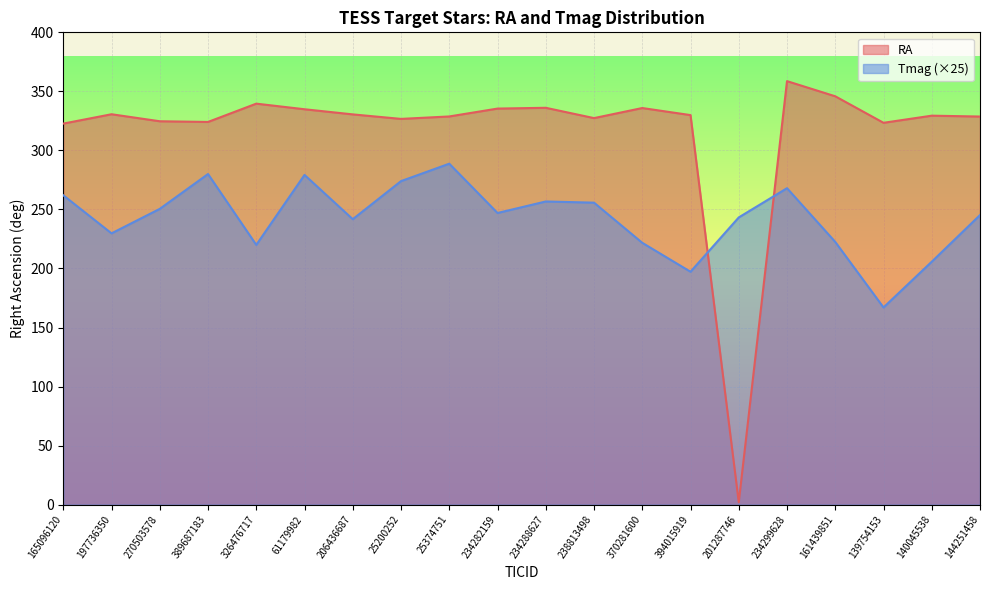

At which category is the sum across all series the highest?

234299628